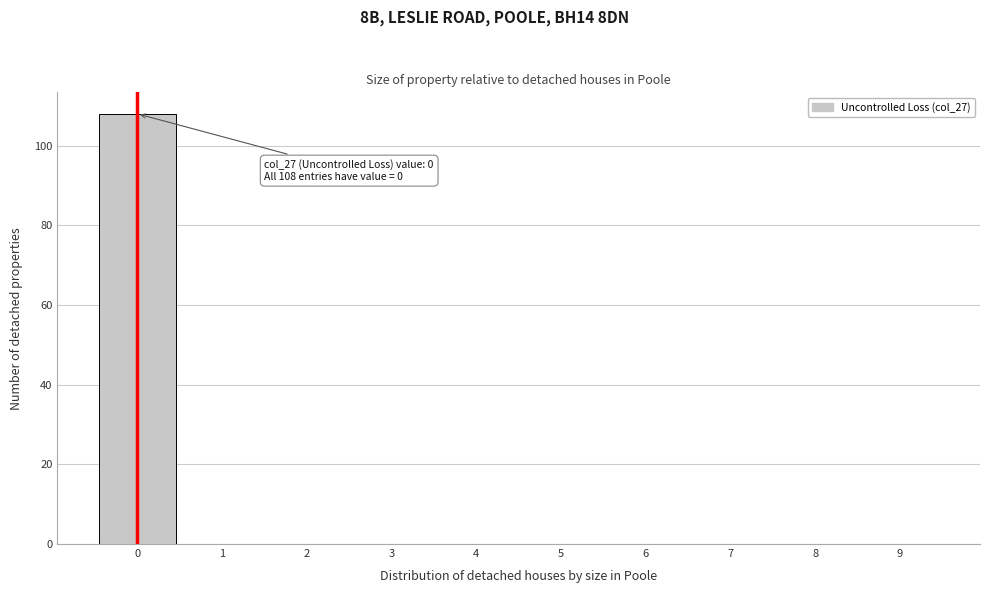

Over which range of the x-axis is the bar tallest?

-0.5 to 0.5